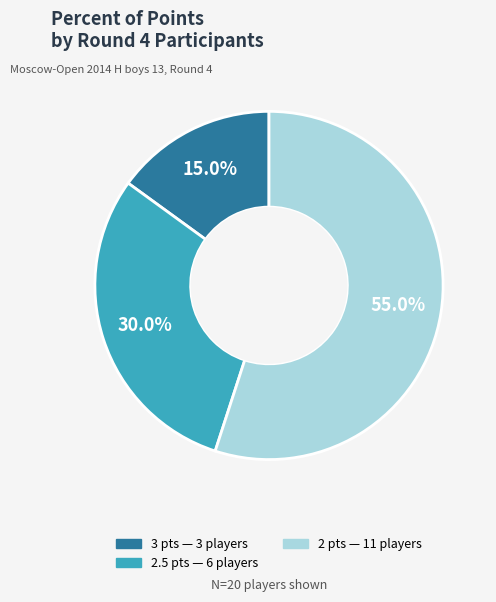

Count the number of slices in the pie.

3